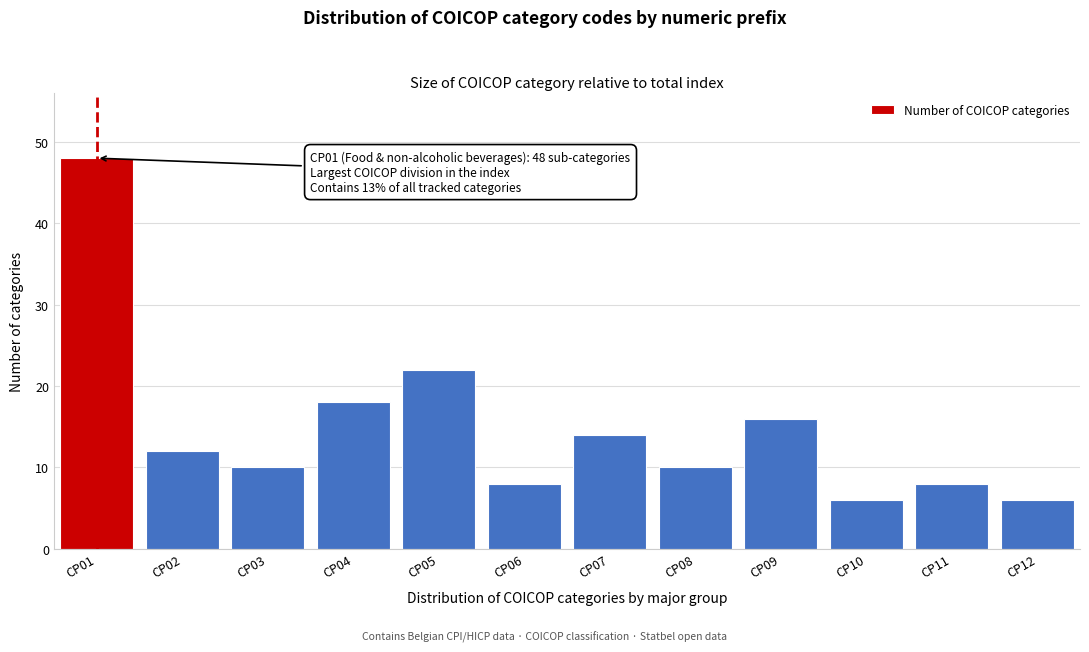

Reading right to left, list all the values displayed in this chart.

6	8	6	16	10	14	8	22	18	10	12	48